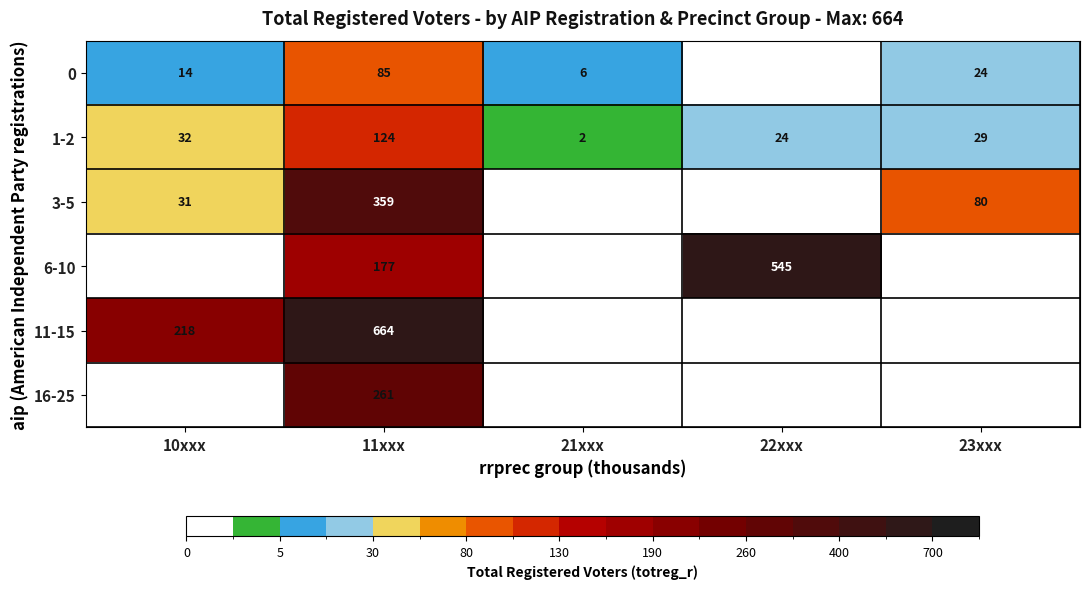

The 0 series shows 6 at 21xxx. True or false?

True